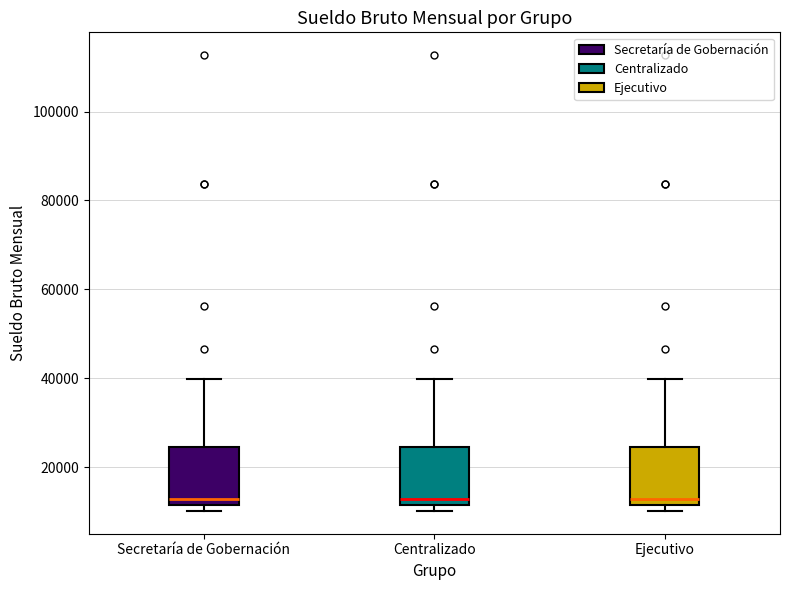

Reading left to right, transcribe this box plot: for each box, give where its median line is, the range the box spans, and where its two whiskers end, as read against the y-axis. The values are not printed on the chart, so give them approximately, as read against the axis.

Secretaría de Gobernación: median 12000 (just above the box's lower edge), box 12000 to 24000, whiskers 10000 to 40000
Centralizado: median 12000 (just above the box's lower edge), box 12000 to 24000, whiskers 10000 to 40000
Ejecutivo: median 12000 (just above the box's lower edge), box 12000 to 24000, whiskers 10000 to 40000